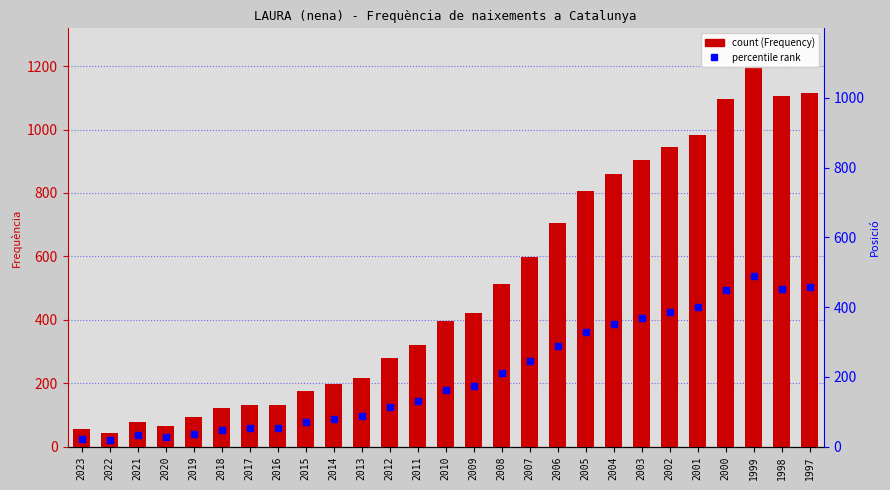

What is the sum of all values?

13570